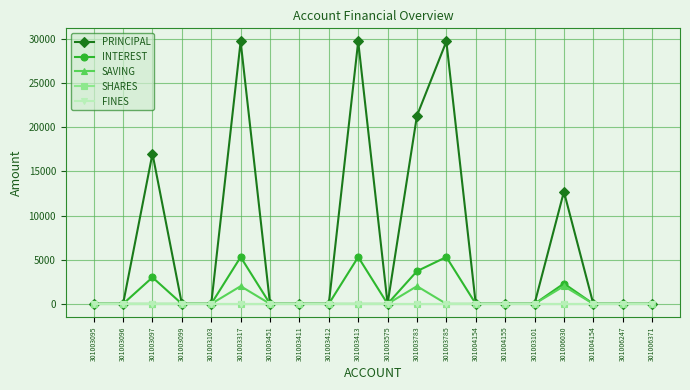

Reading right to left, transcribe all the data shown in this chart.

PRINCIPAL: 301006371=0	301006247=0	301004154=0	301006030=12700	301003101=0	301004155=0	301004154=0	301003785=29700	301003783=21300	301003575=0	301003413=29700	301003412=0	301003411=0	301003451=0	301003317=29700	301003103=0	301003099=0	301003097=17000	301003096=0	301003095=0
INTEREST: 301006371=0	301006247=0	301004154=0	301006030=2300	301003101=0	301004155=0	301004154=0	301003785=5300	301003783=3700	301003575=0	301003413=5300	301003412=0	301003411=0	301003451=0	301003317=5300	301003103=0	301003099=0	301003097=3000	301003096=0	301003095=0
SAVING: 301006371=0	301006247=0	301004154=0	301006030=2000	301003101=0	301004155=0	301004154=0	301003785=0	301003783=2000	301003575=0	301003413=0	301003412=0	301003411=0	301003451=0	301003317=2000	301003103=0	301003099=0	301003097=0	301003096=0	301003095=0
SHARES: 301006371=0	301006247=0	301004154=0	301006030=0	301003101=0	301004155=0	301004154=0	301003785=0	301003783=0	301003575=0	301003413=0	301003412=0	301003411=0	301003451=0	301003317=0	301003103=0	301003099=0	301003097=0	301003096=0	301003095=0
FINES: 301006371=0	301006247=0	301004154=0	301006030=0	301003101=0	301004155=0	301004154=0	301003785=0	301003783=0	301003575=0	301003413=0	301003412=0	301003411=0	301003451=0	301003317=0	301003103=0	301003099=0	301003097=0	301003096=0	301003095=0